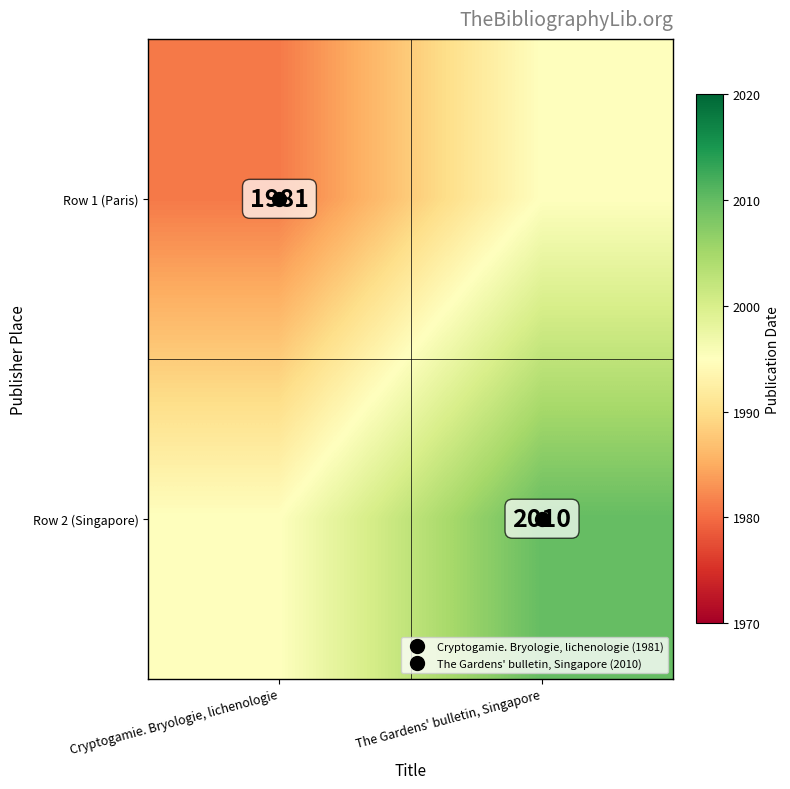

What is the sum of all Row 2 (Singapore) values?

4005